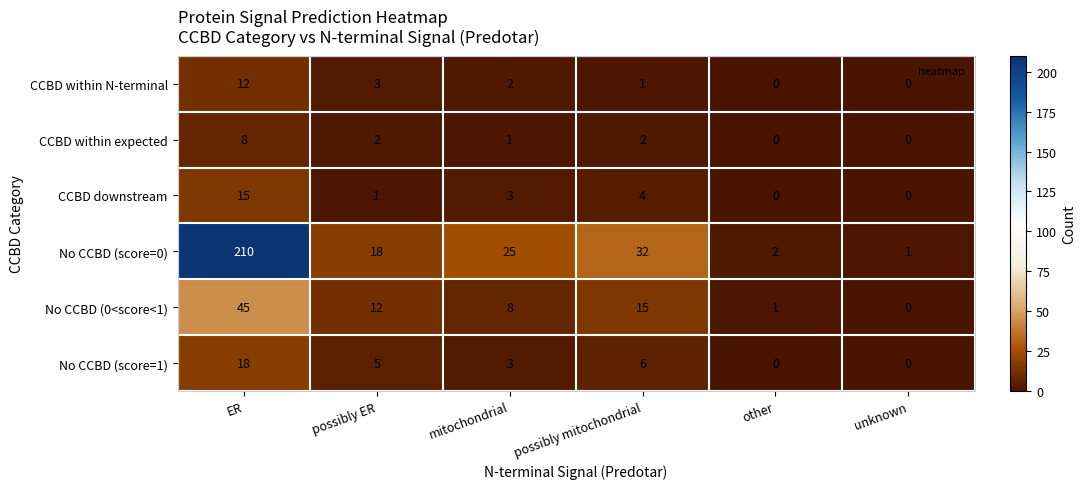

The value of CCBD within expected at possibly ER is 2. True or false?

True